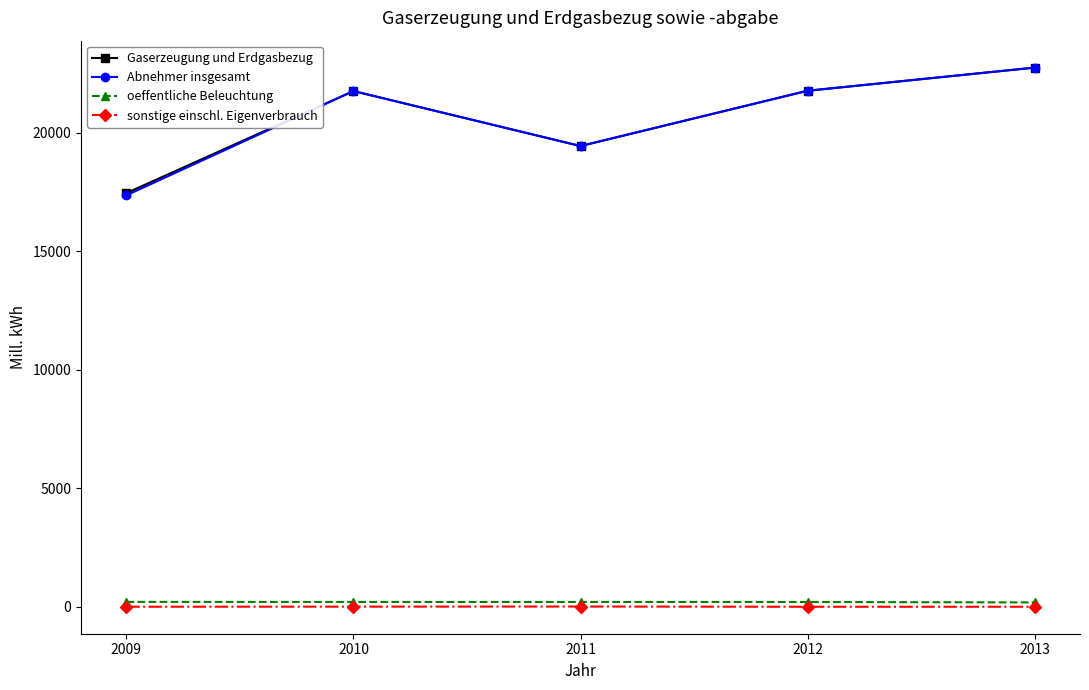

What is the highest value of the Abnehmer insgesamt series?

22753